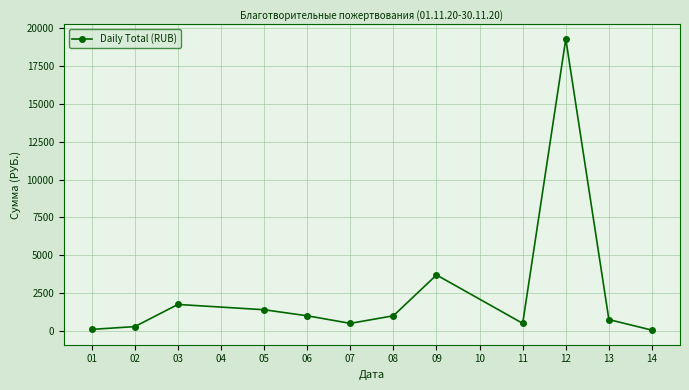

What is the greatest value displayed?

19300